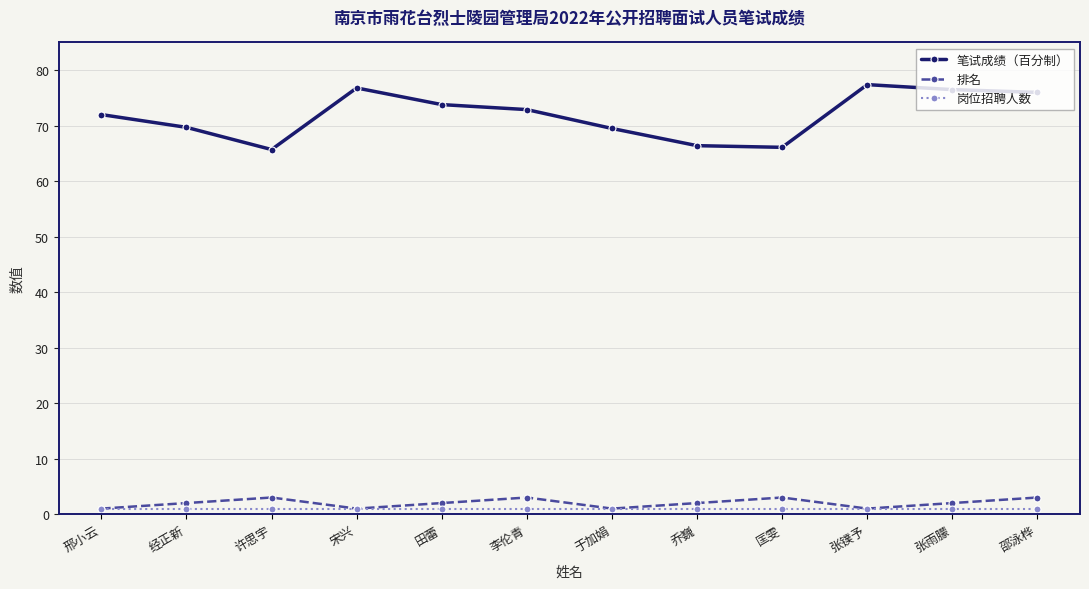

What position from the left is 邢小云?

1